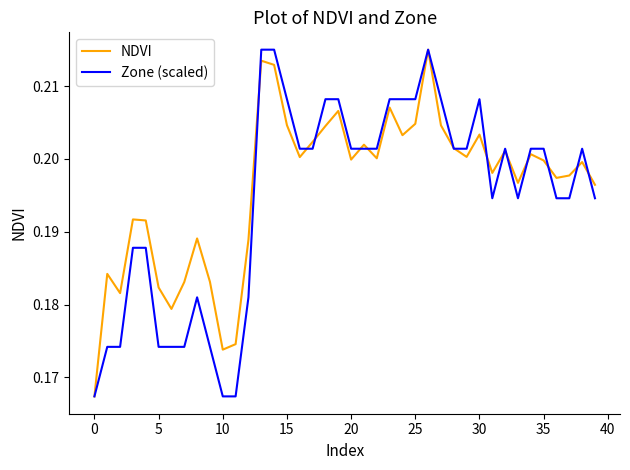

How many NDVI values are between 0 and 1?

40